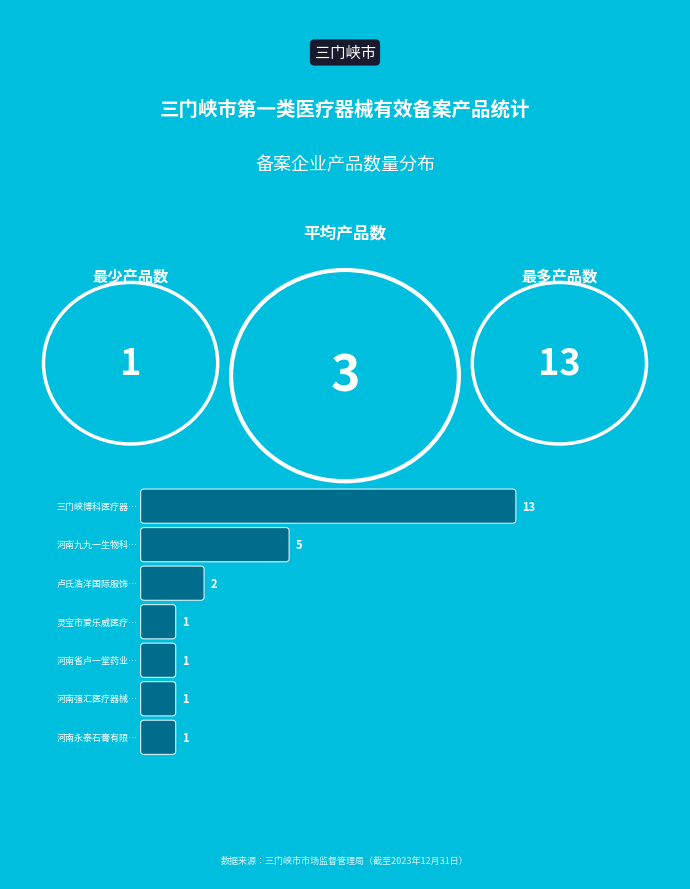

The value at 三门峡博科医疗器械有限责任公司 is 8. True or false?

False